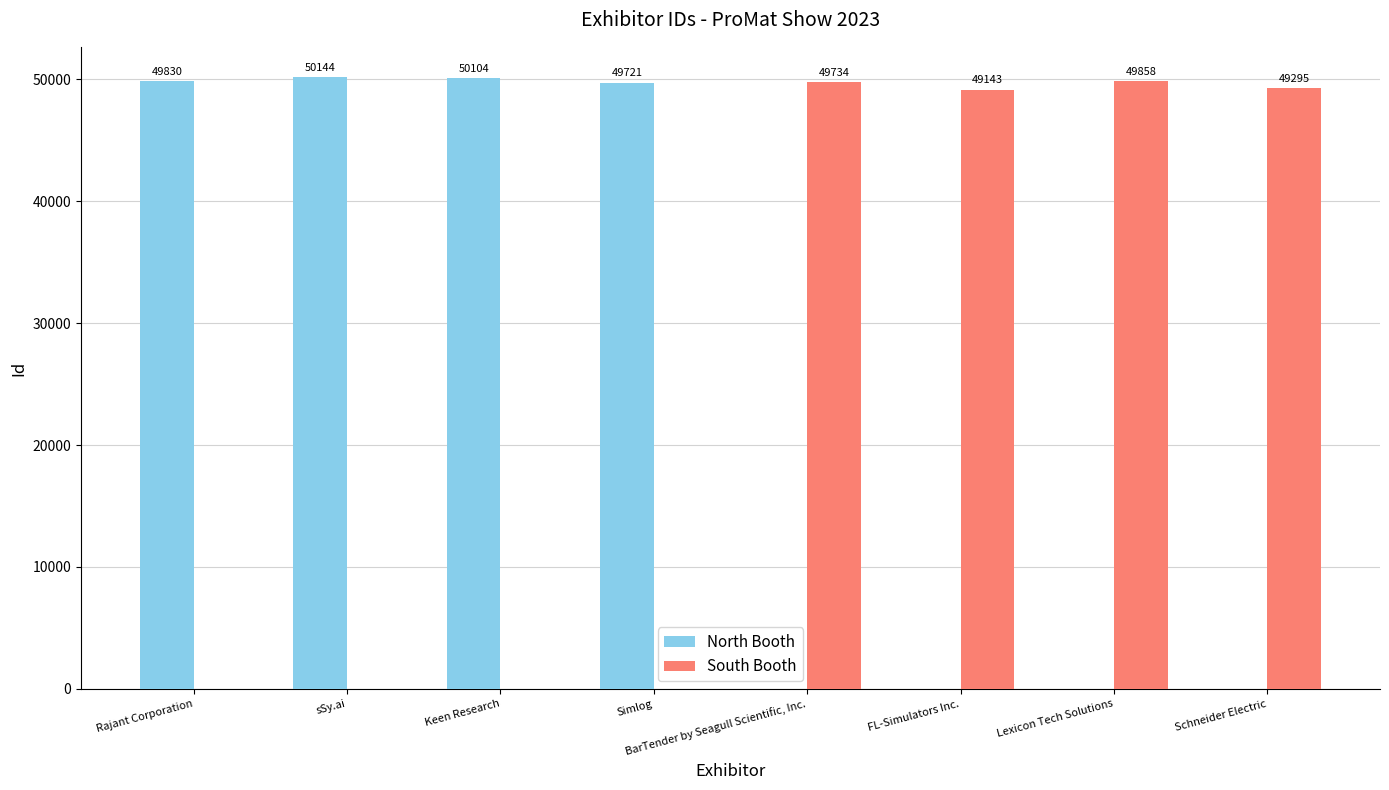

Which series has the largest total across all categories?

North Booth